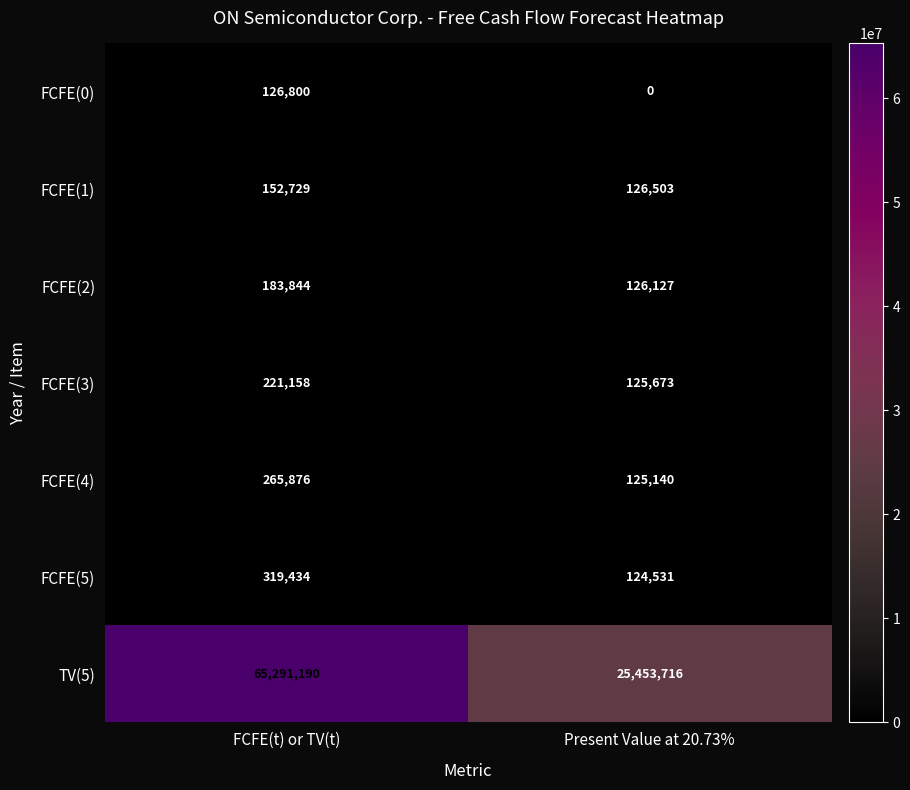

Which category has the lowest value across all series?

Present Value at 20.73%